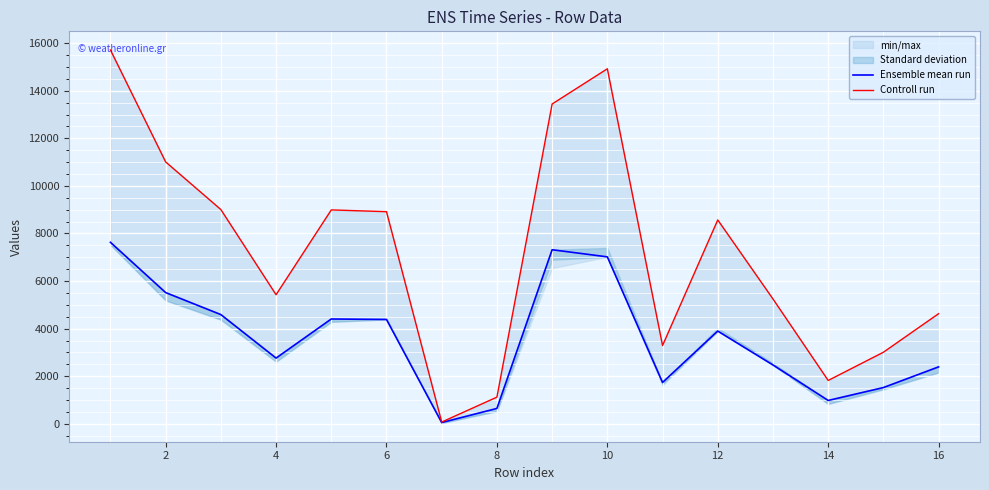

What is the sum of all Controll run values?

115198